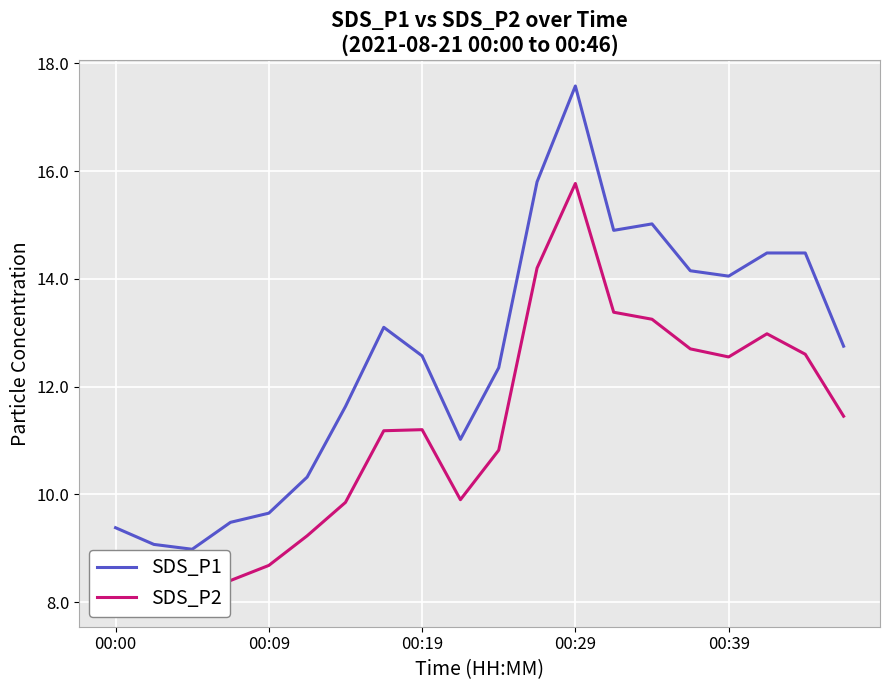

Which series has the largest range (max minus min)?

SDS_P1